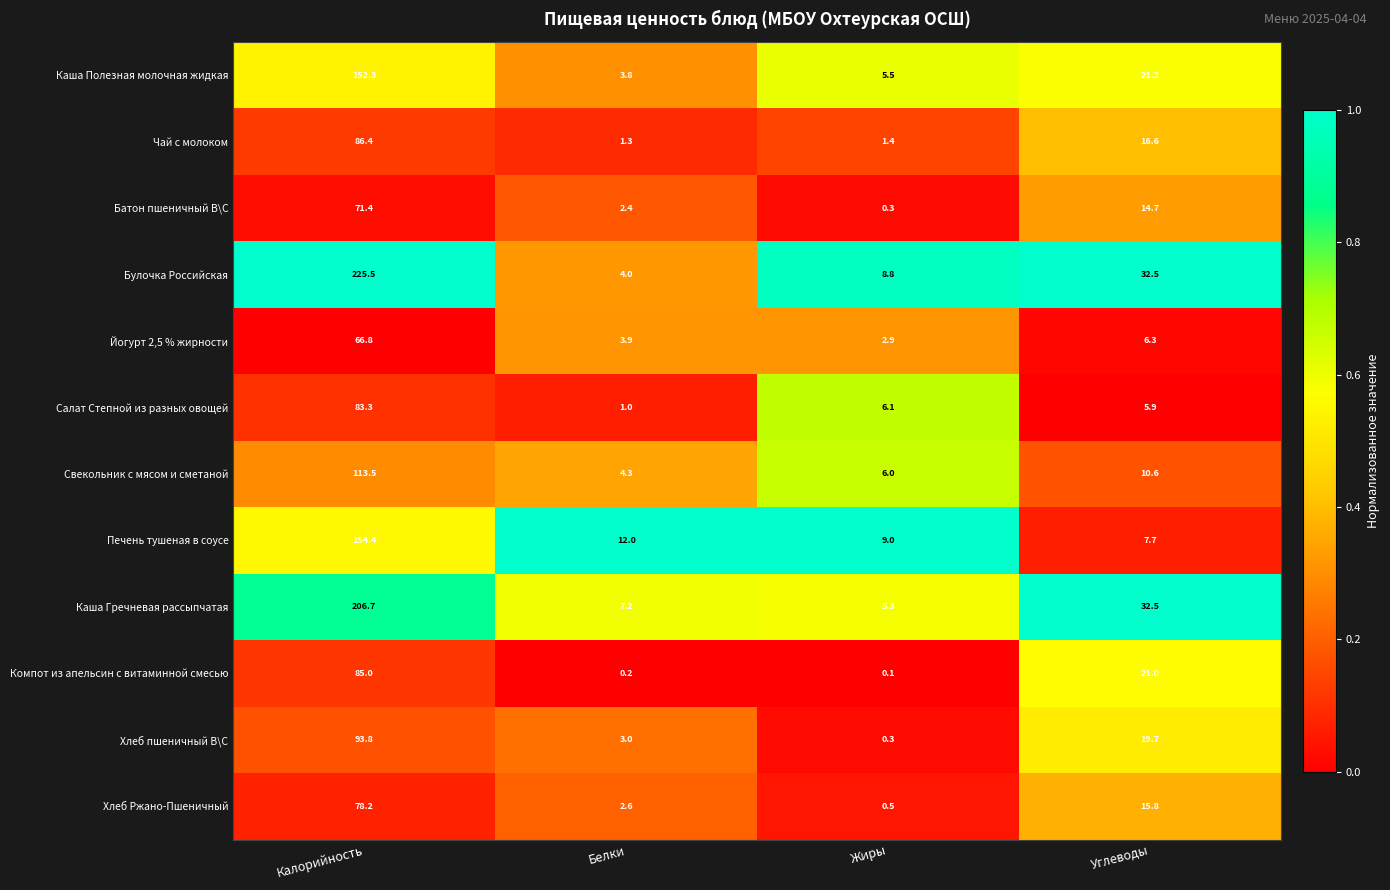

At which category is the sum across all series the highest?

Калорийность